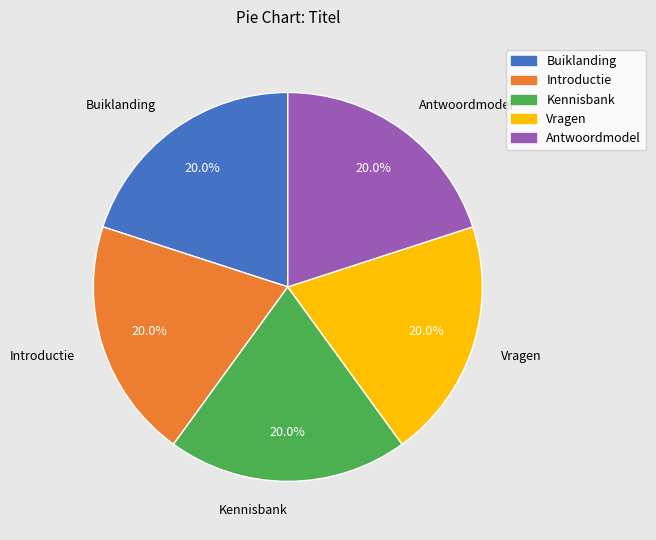

Combined, what portion of the pie is Vragen and Antwoordmodel?

40.0%